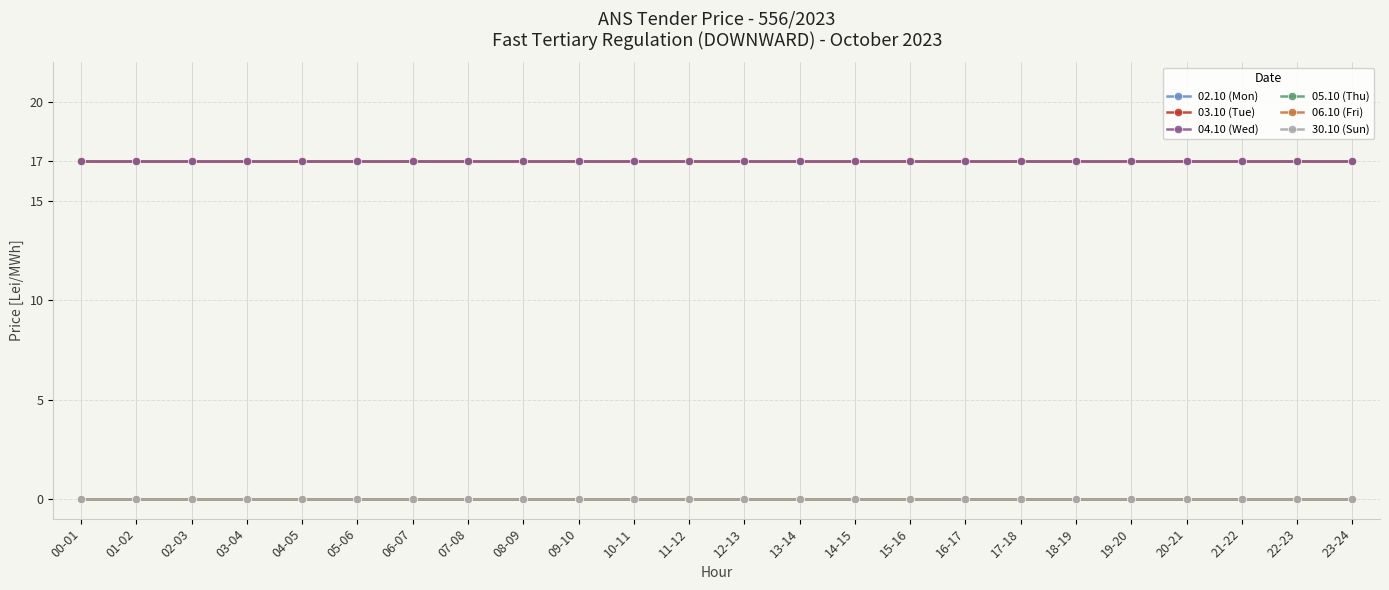

The 05.10 (Thu) series shows 0 at 07-08. True or false?

True